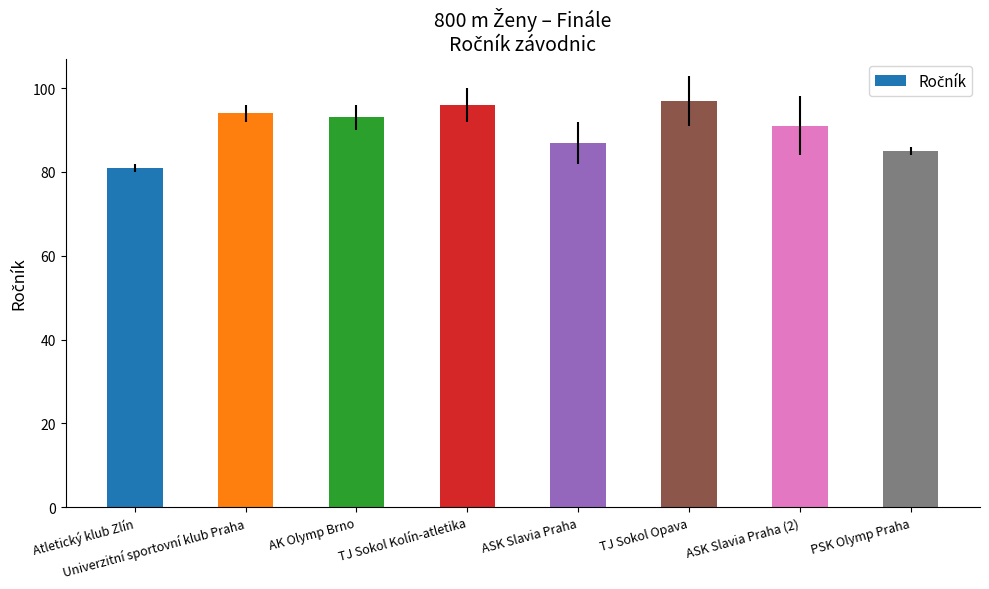

What value does the data have at ASK Slavia Praha (2), to the nearest 10?

90